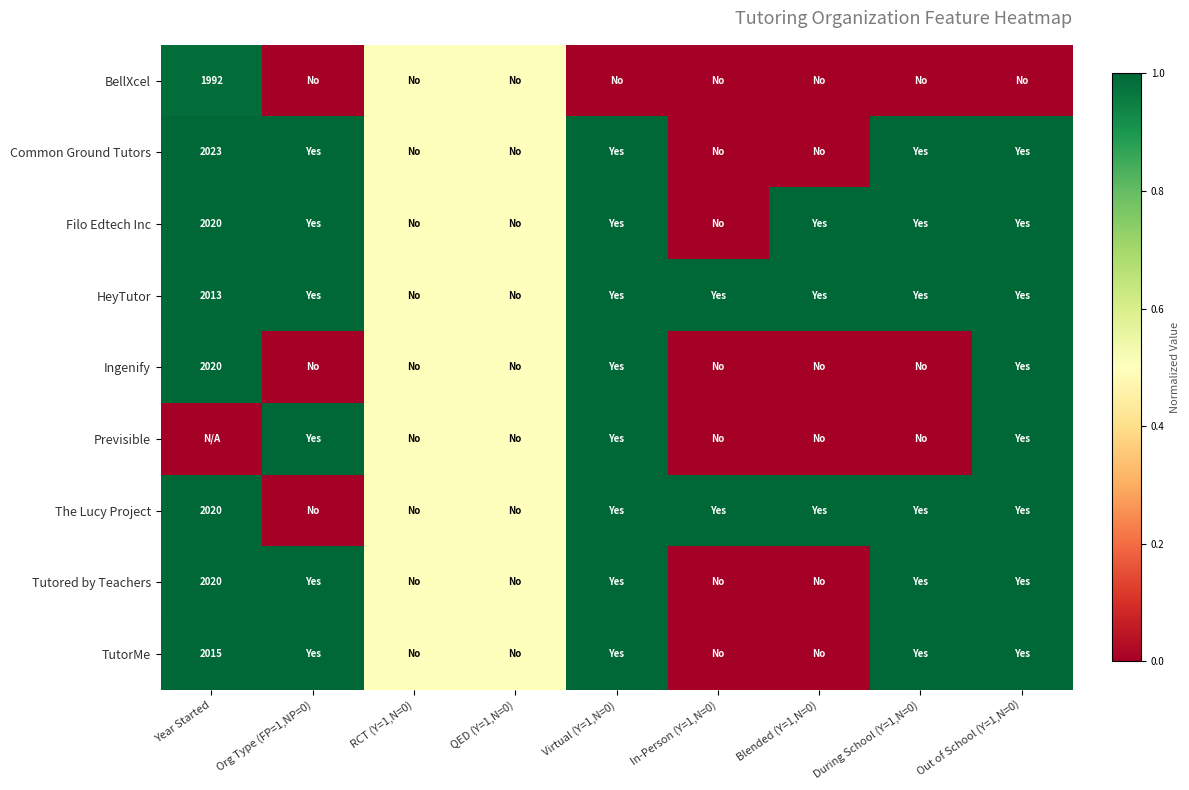

Between Blended (Y=1,N=0) and In-Person (Y=1,N=0), which is larger?

Blended (Y=1,N=0)